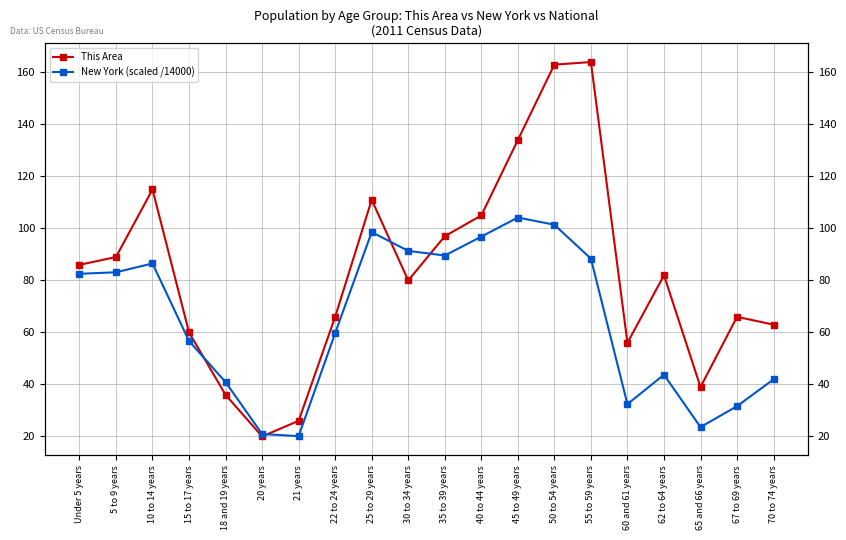

Which series has the widest spread of values?

This Area